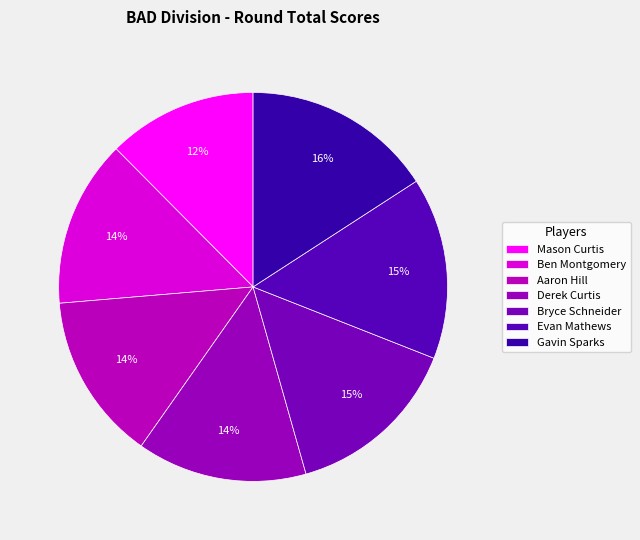

Does Gavin Sparks account for over 50% of the chart?

No